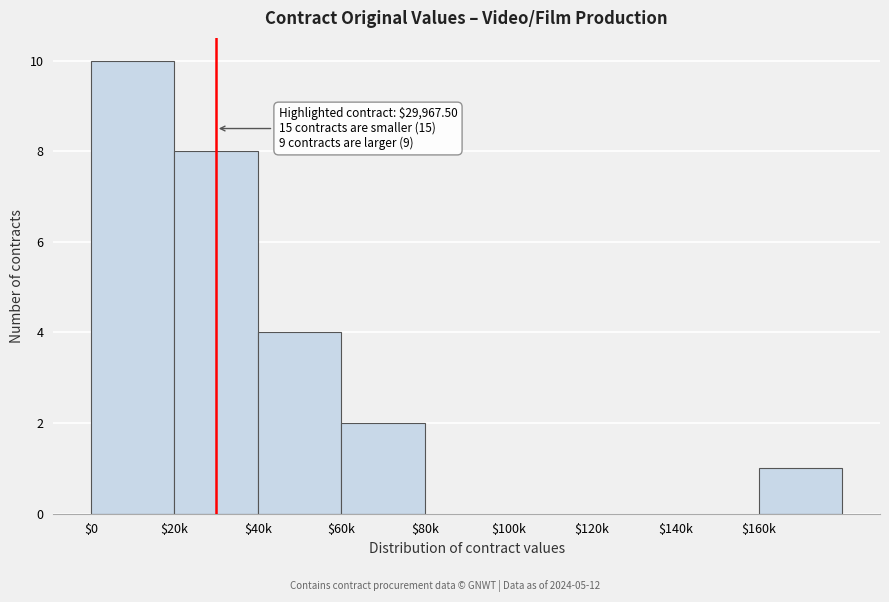

Which category has the highest value across all series?

$0